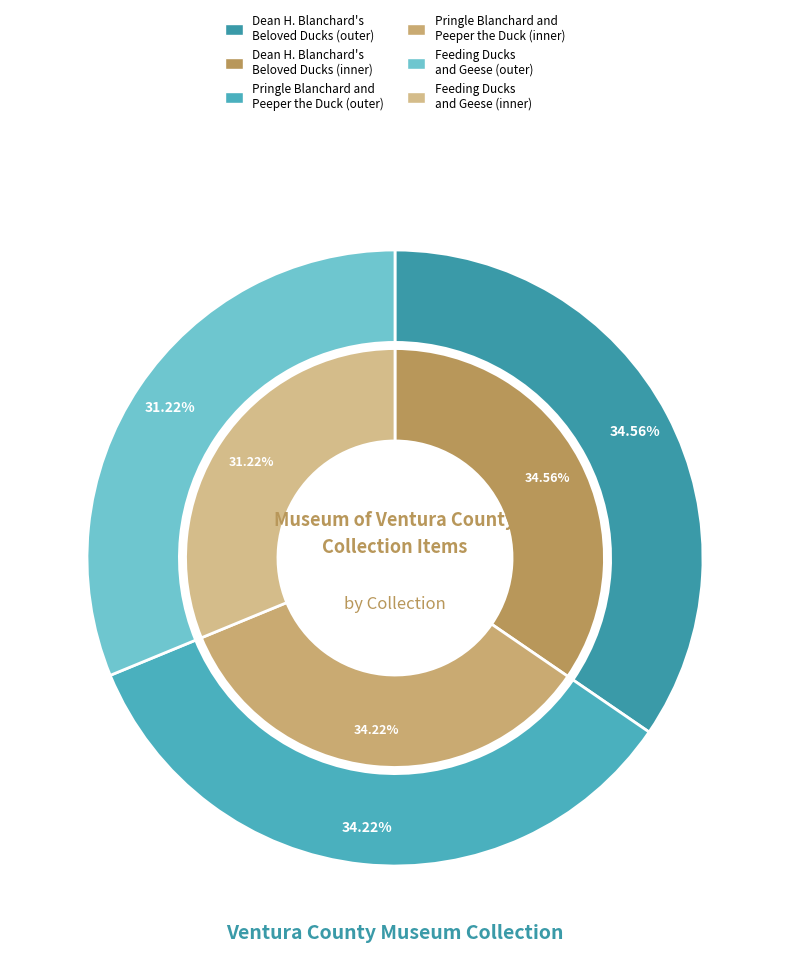

Which slice is the smallest?

Feeding Ducks and Geese